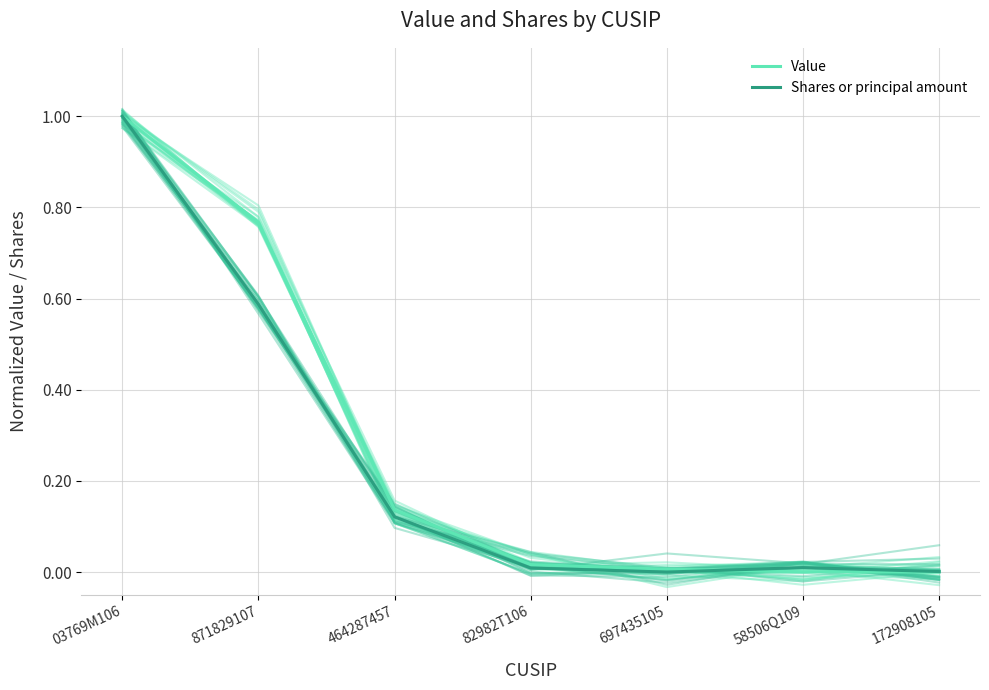

What is the label of the 5th point from the right?

464287457